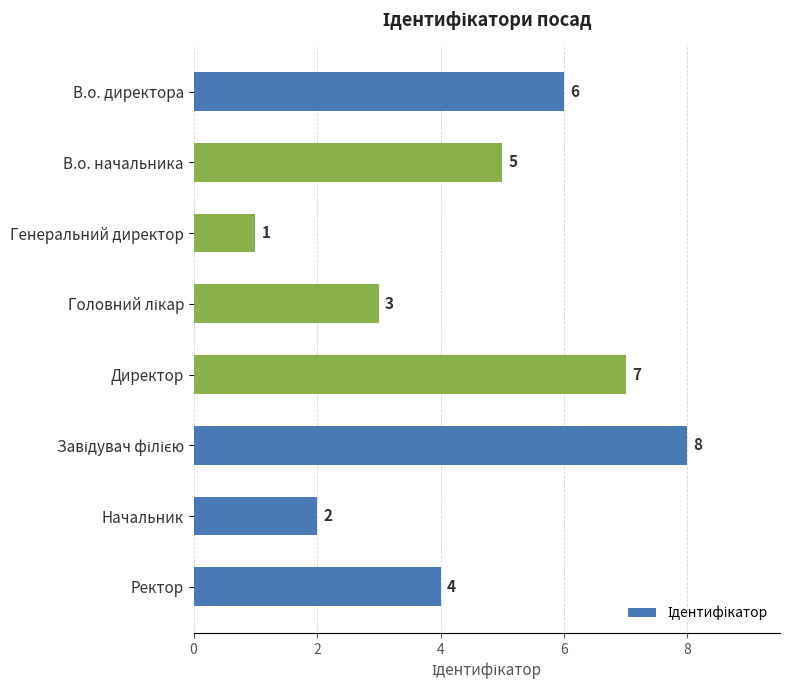

The value at Генеральний директор is 1. True or false?

True